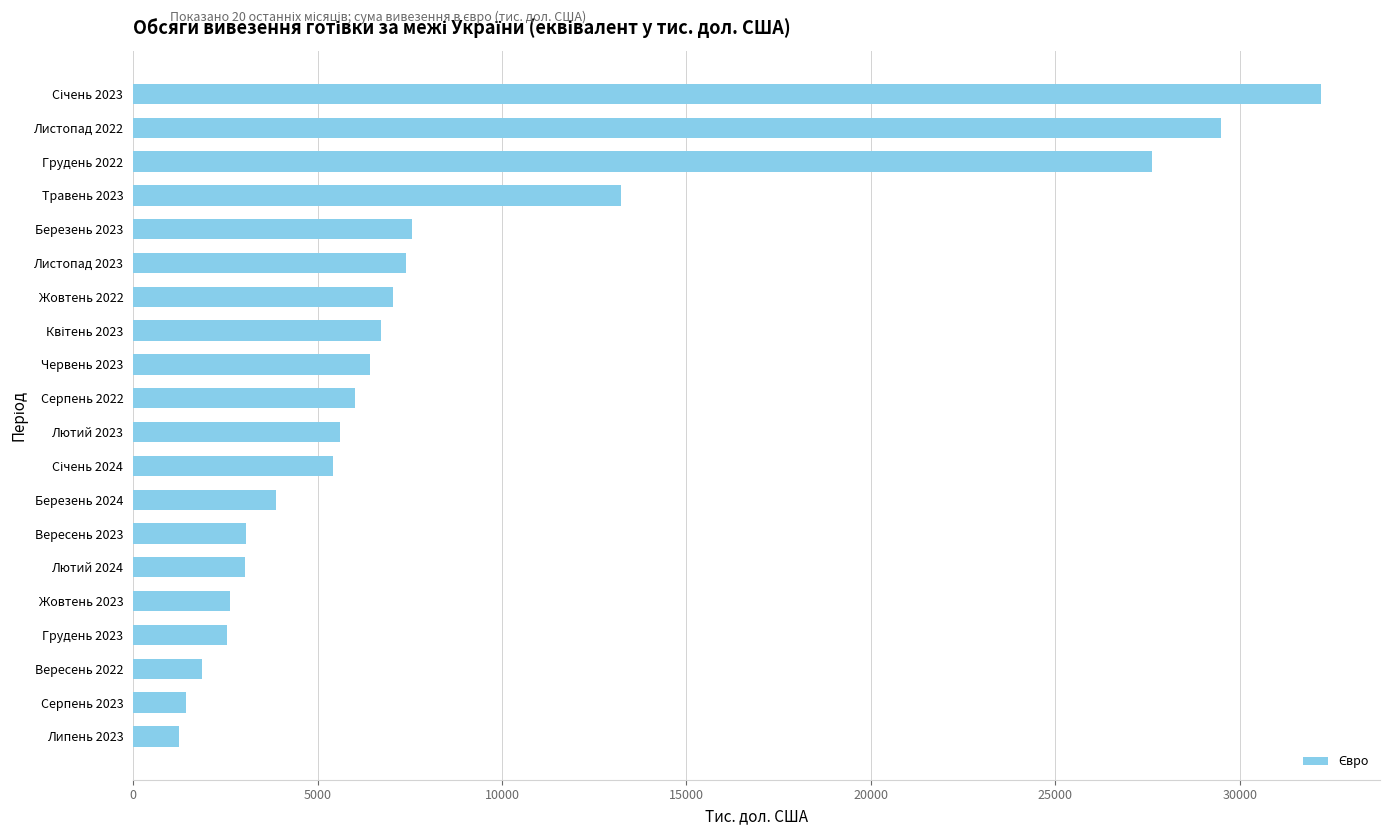

Are the bars grouped side by side (vs. stacked)?

No